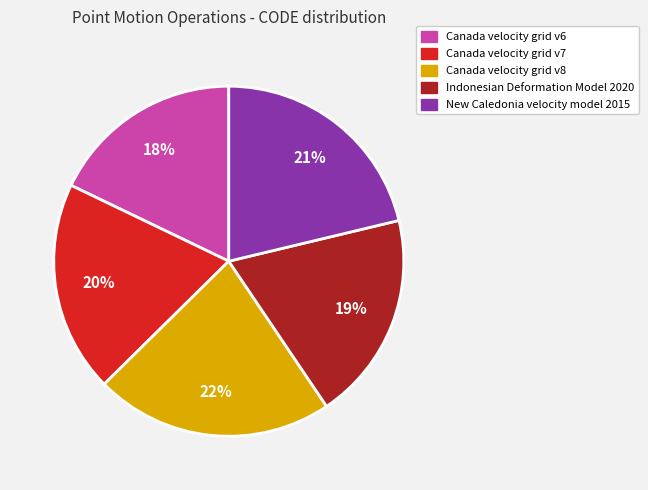

Combined, do Canada velocity grid v8 and Canada velocity grid v6 account for over 50%?

No